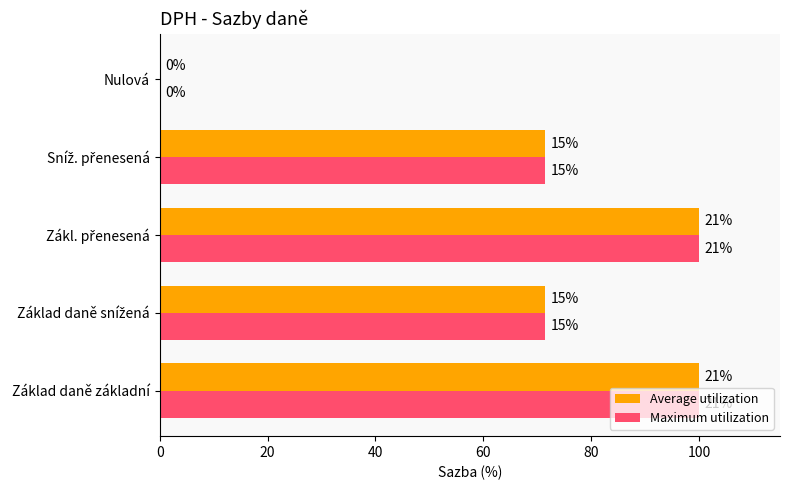

Count the number of data series in this chart.

2